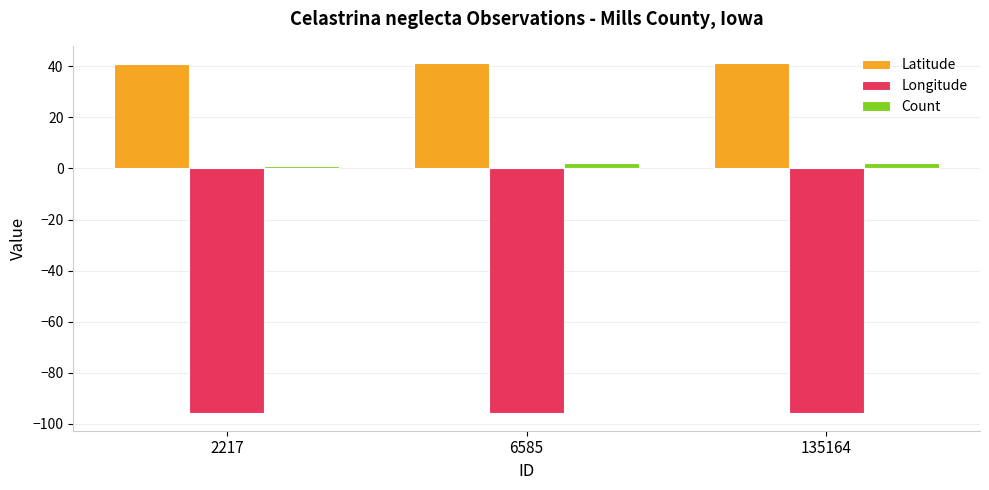

Count the number of categories in the chart.

3